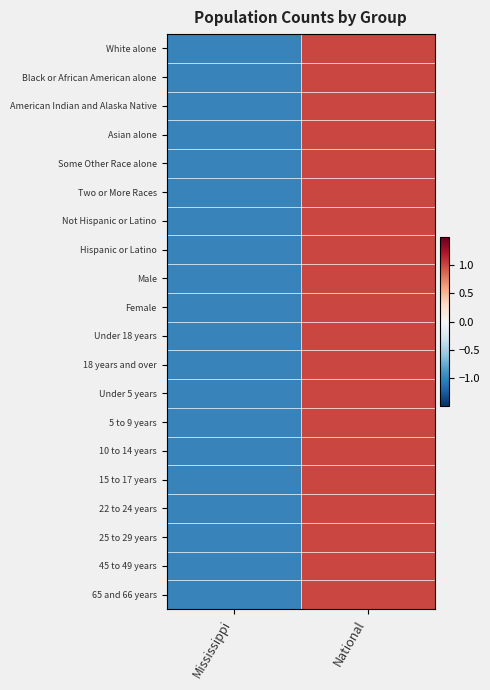

Rank the series by their maximum value, from highest to lowest.

White alone, Black or African American alone, American Indian and Alaska Native, Asian alone, Some Other Race alone, Two or More Races, Not Hispanic or Latino, Hispanic or Latino, Male, Female, Under 18 years, 18 years and over, Under 5 years, 5 to 9 years, 10 to 14 years, 15 to 17 years, 22 to 24 years, 25 to 29 years, 45 to 49 years, 65 and 66 years